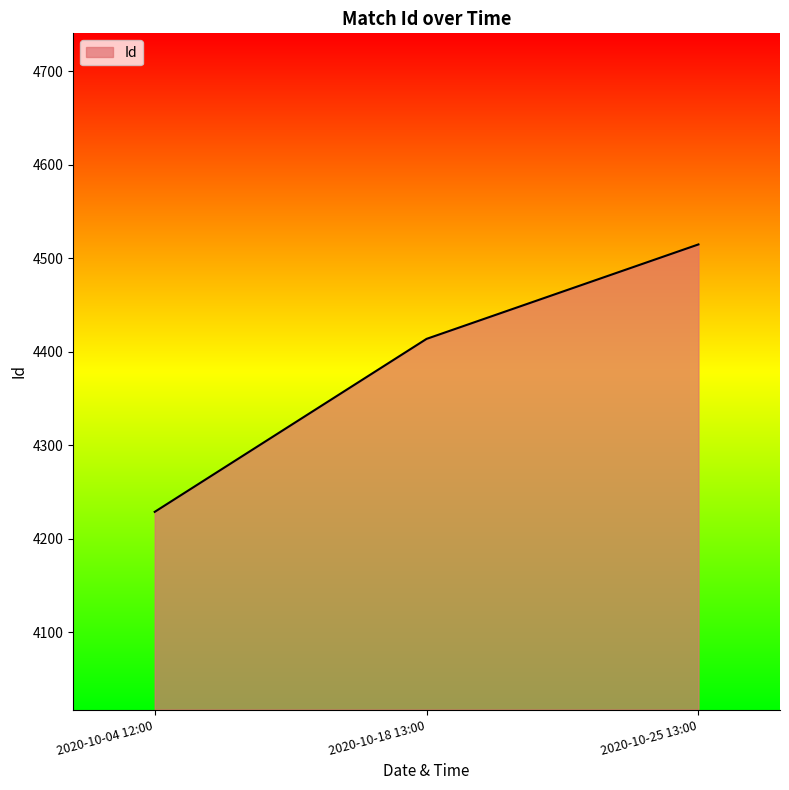

Reading left to right, what are all the values shown in this chart?

4229	4414	4515